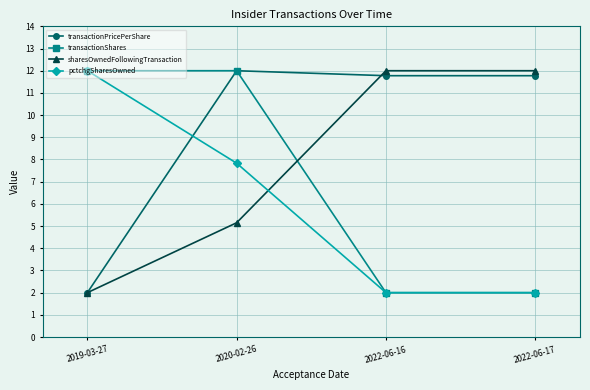

At which category is the sum across all series the highest?

2020-02-26